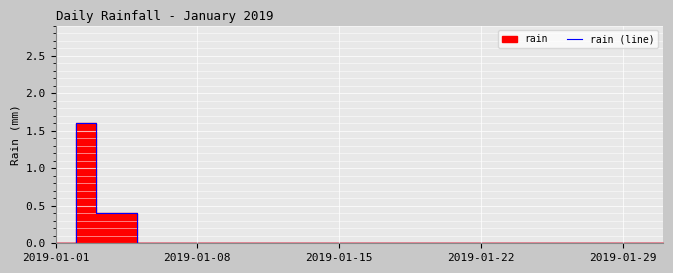

How many interior local peaks (higher than both neighbors) does the data have?

1